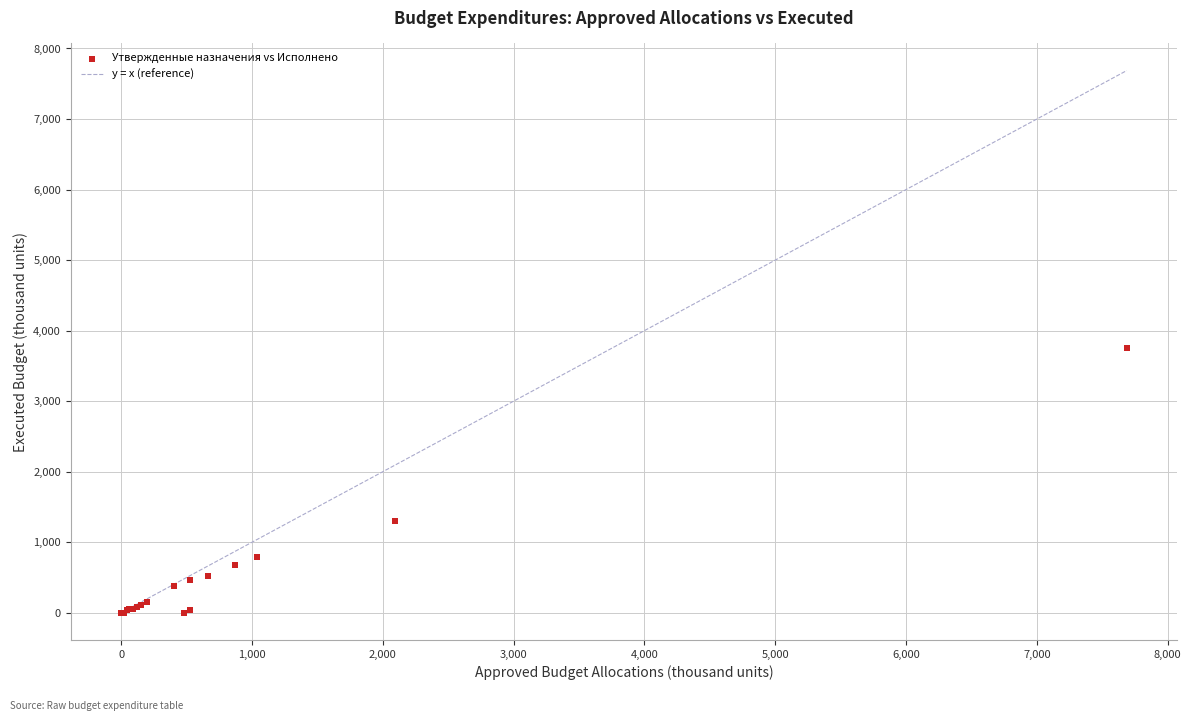

What Y value in the scatter plot is closest to 1879?

1306.4